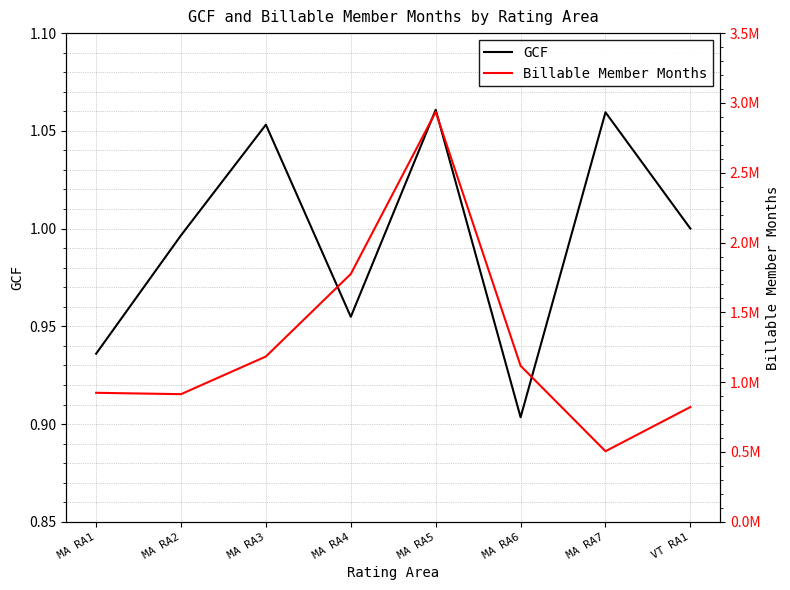

List the labels in order of GCF value, smallest first.

MA RA6, MA RA1, MA RA4, MA RA2, VT RA1, MA RA3, MA RA7, MA RA5